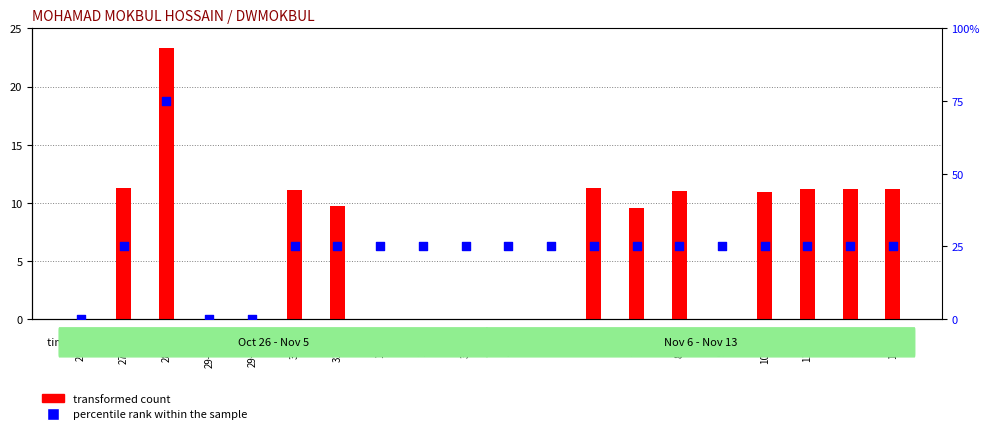

What are all the series names shown in the legend?

transformed count, percentile rank within the sample